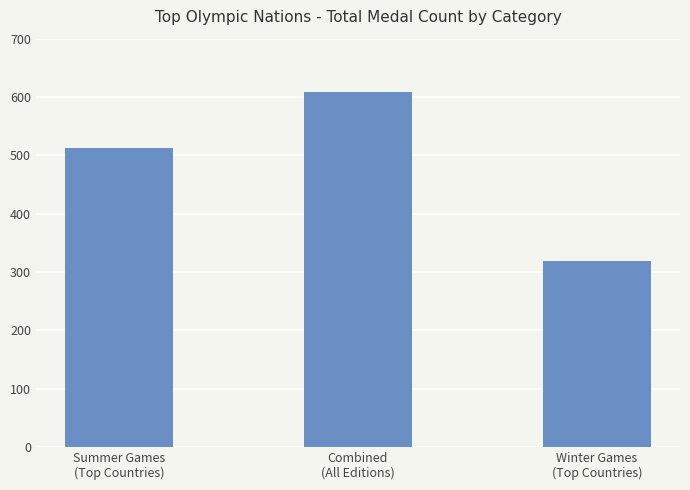

What is the greatest value displayed?

608